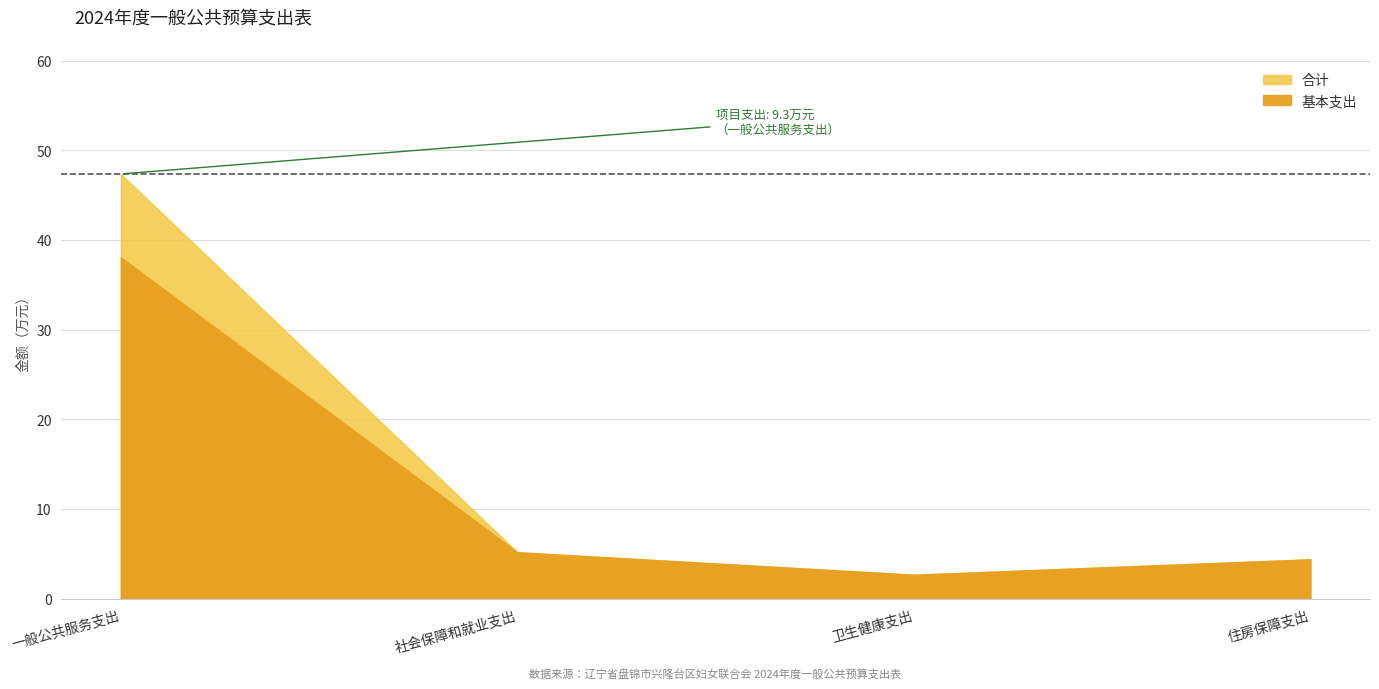

How many data points in 基本支出 are above 5?

2